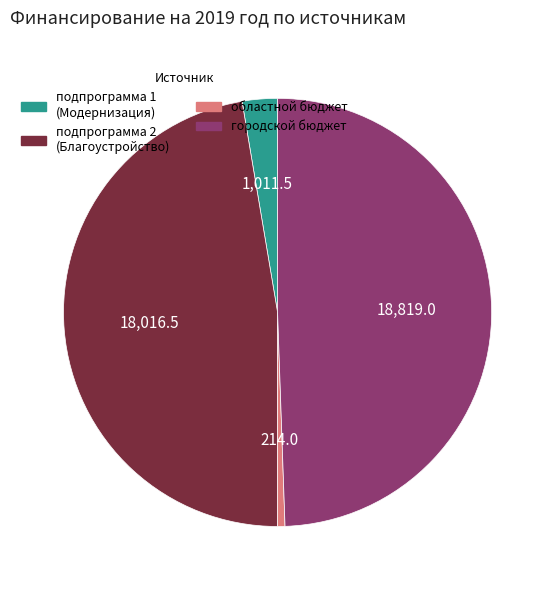

How many segments does this pie chart have?

4